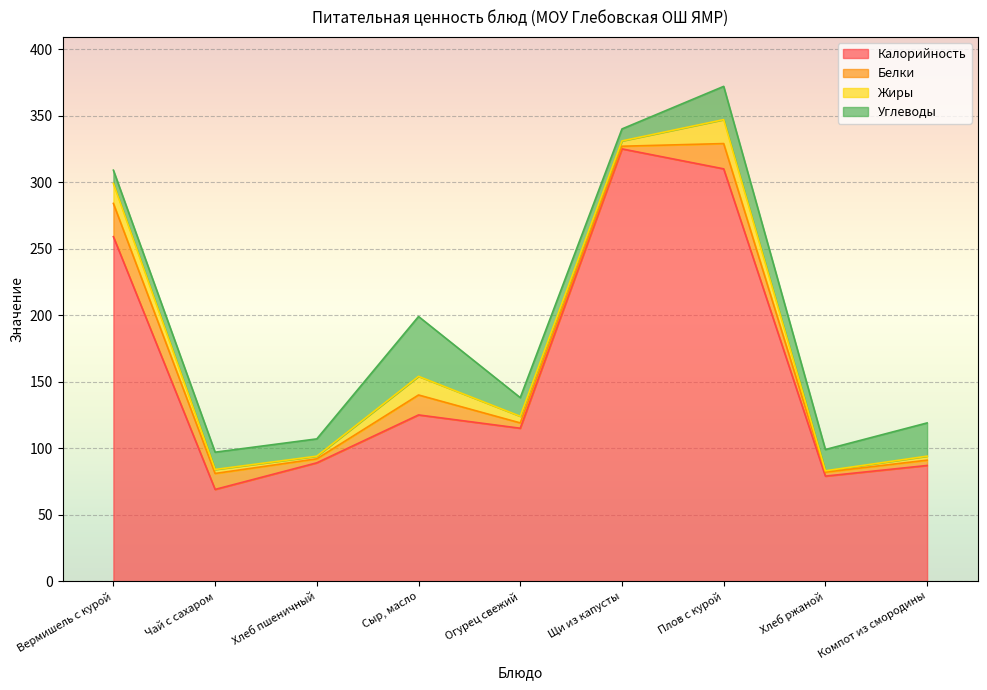

How many lines are shown in the chart?

4